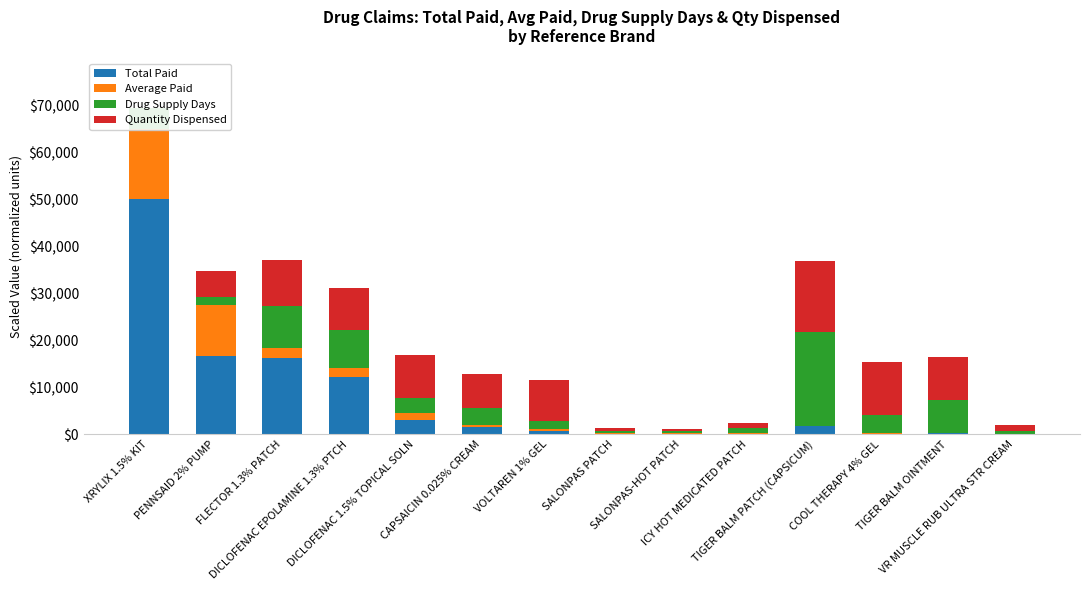

How many series are shown in this chart?

4